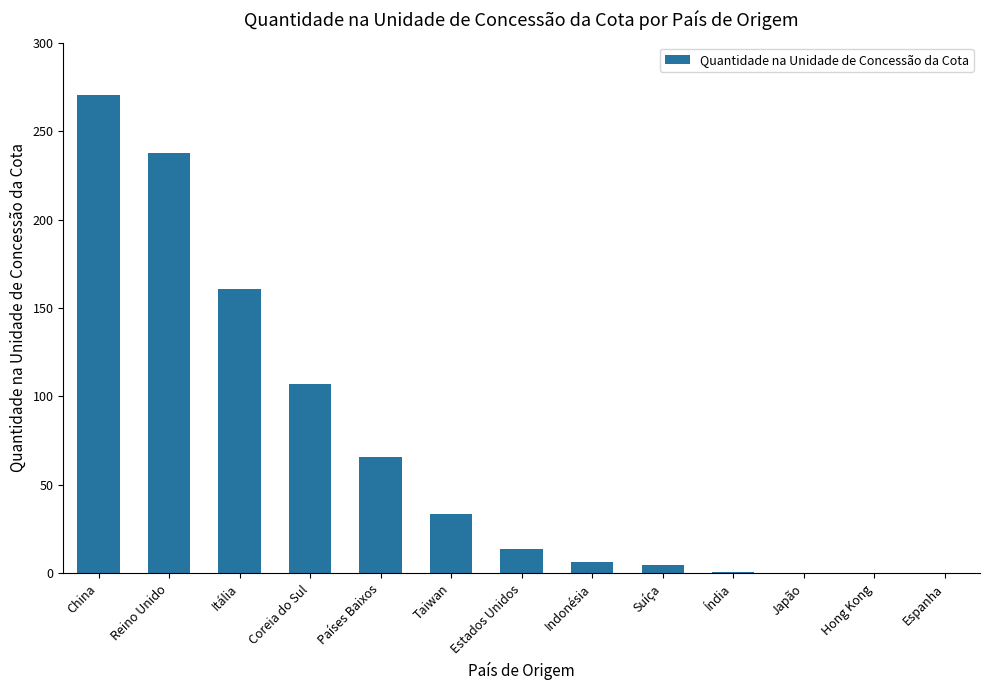

What is the change in value from Itália to Estados Unidos?

-146.9